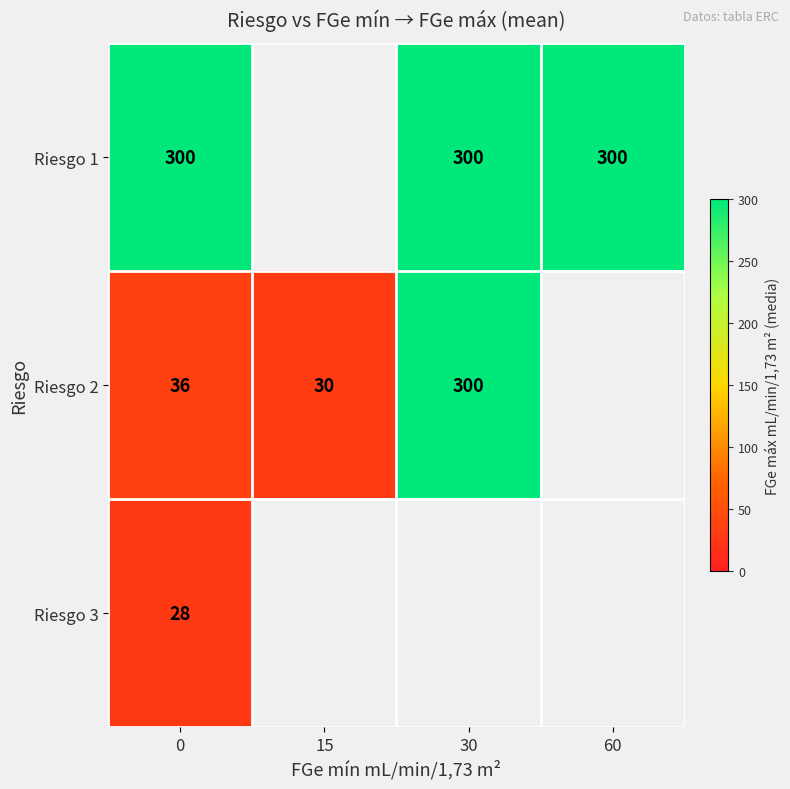

What is the sum of the Riesgo 2 values at 0 and 15?

66